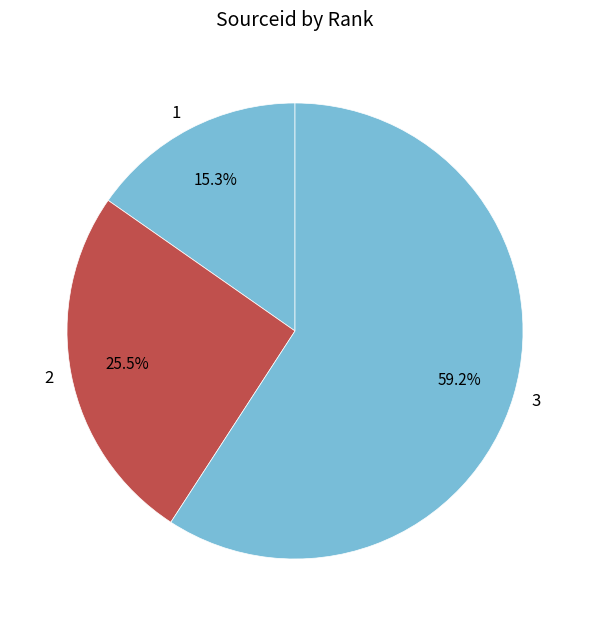

Which category has the smallest portion of the pie?

1